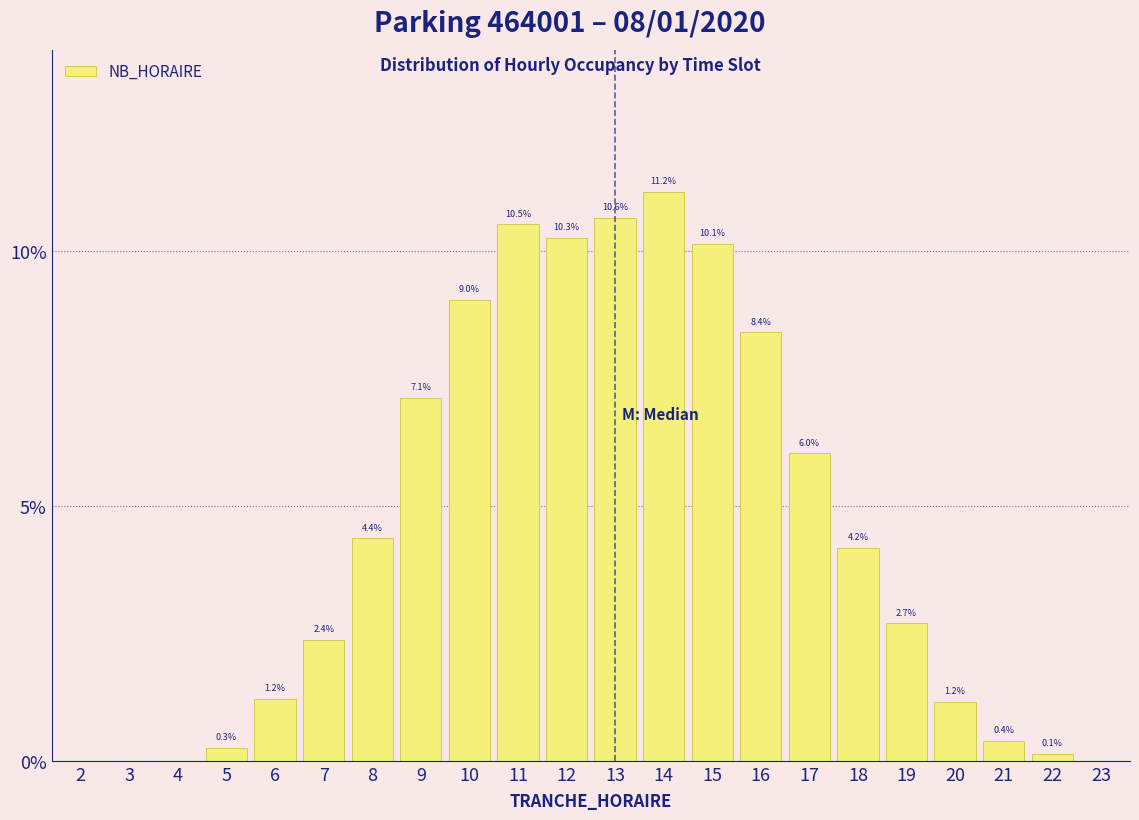

Are the bars horizontal?

No